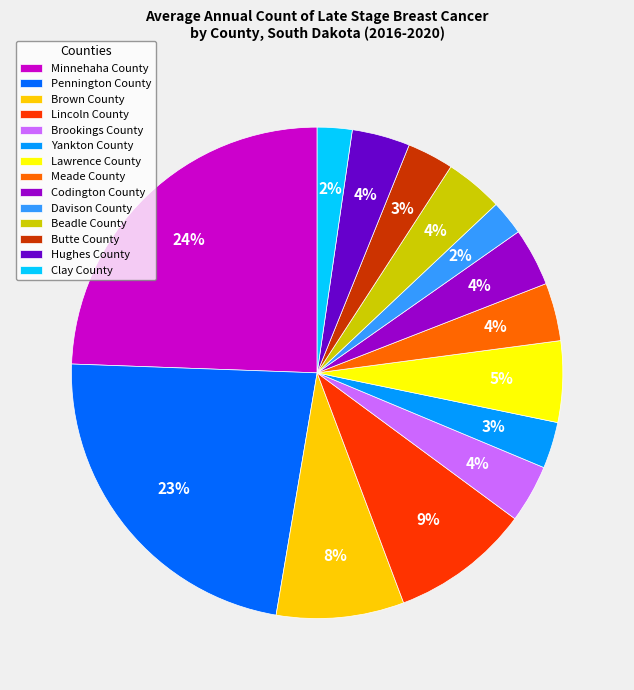

Which category has the biggest portion of the pie?

Minnehaha County